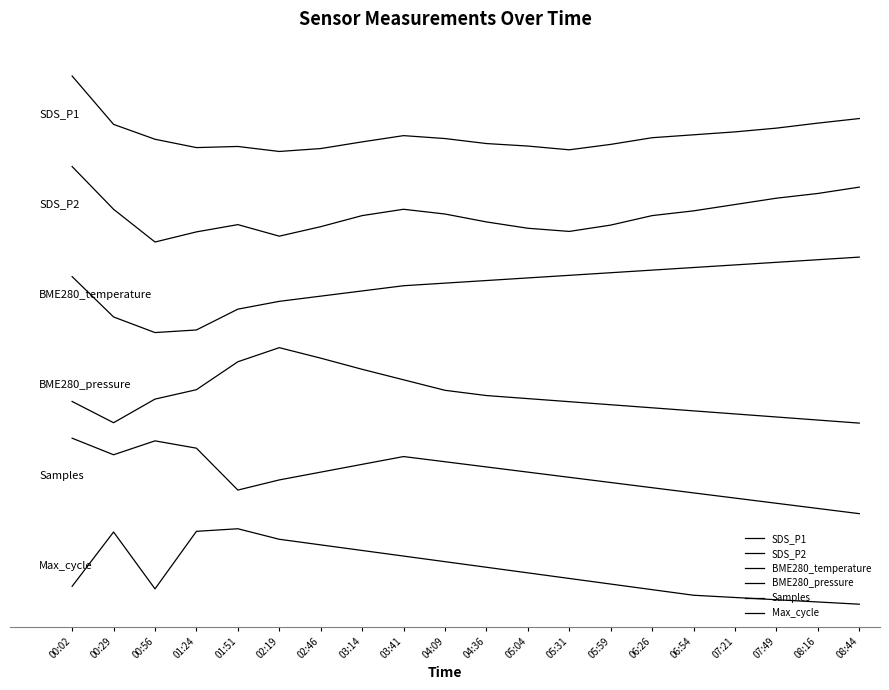

What is the maximum value shown in the chart?

7.0